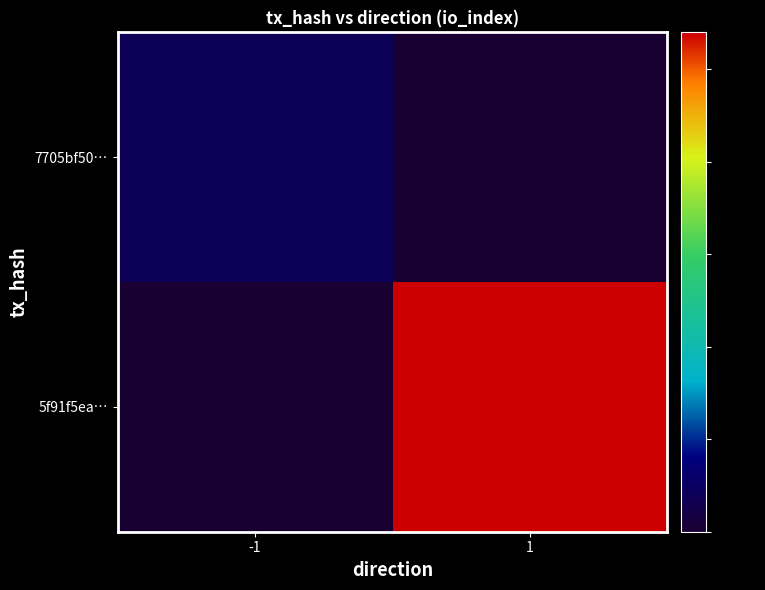

What is the spread (max minus min) of values at 1?

27